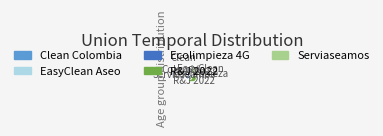

Is there any slice that represents more than half of the pie?

No